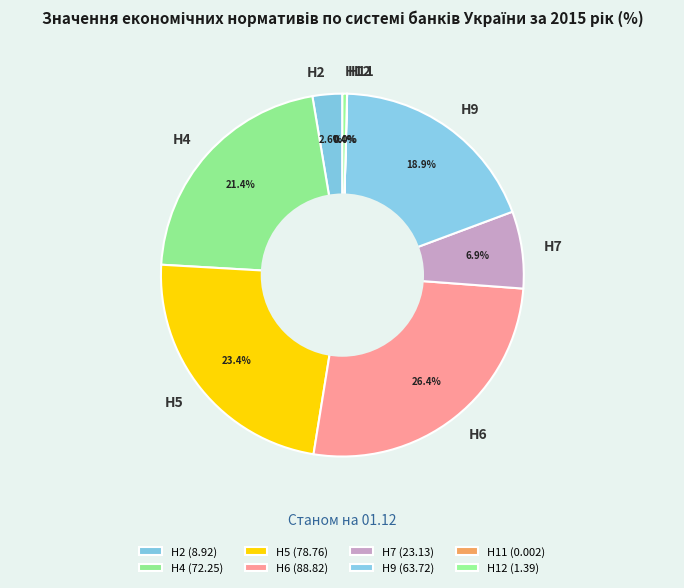

True or false: Н6 accounts for 40% of the total.

False